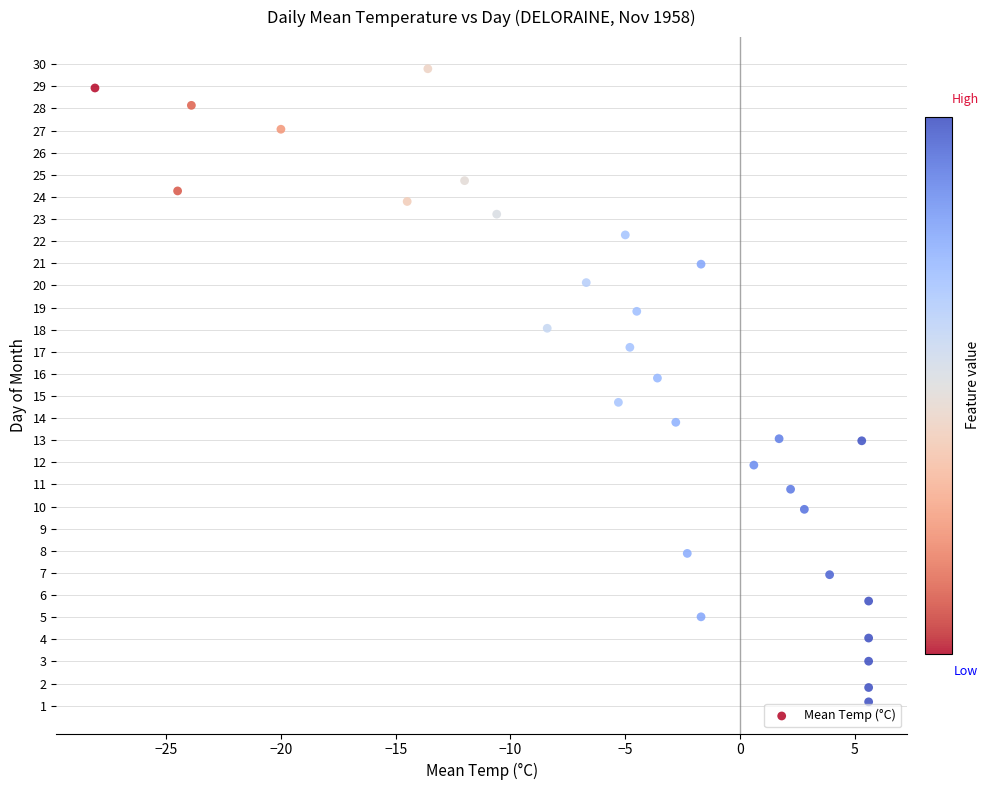

What is the range of Y values (max minus min)?

28.6